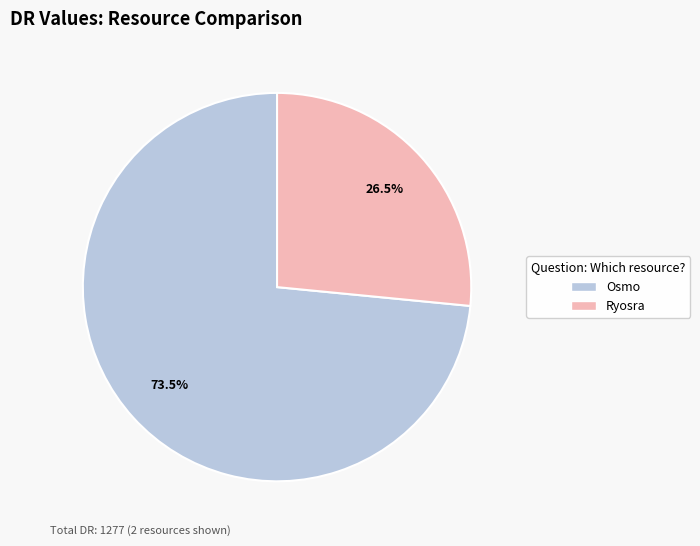

Rank the categories by value from lowest to highest.

Ryosra, Osmo